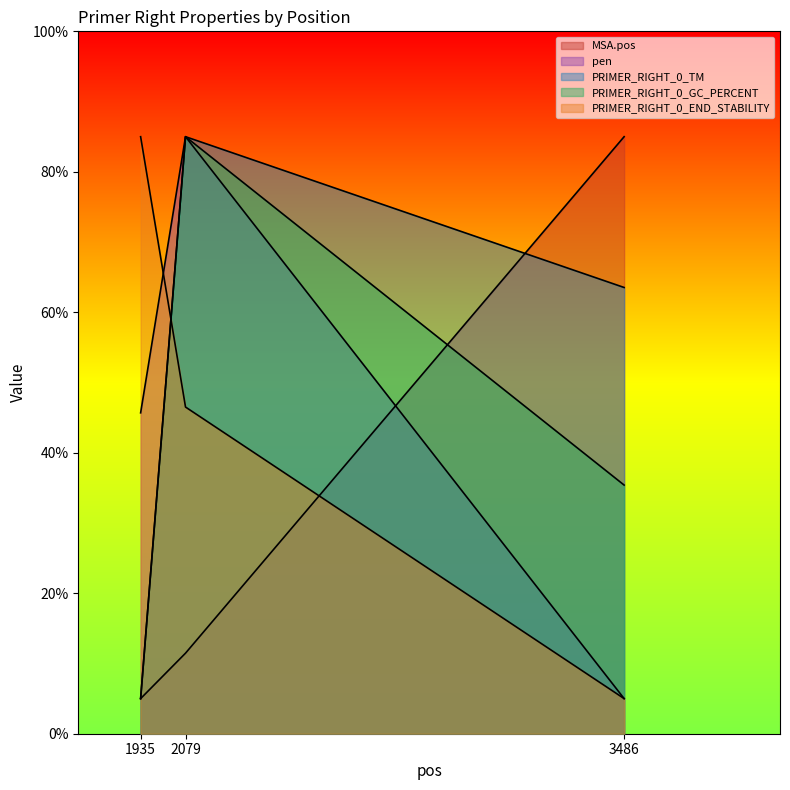

What is the spread (max minus min) of values at 3486?

80.0